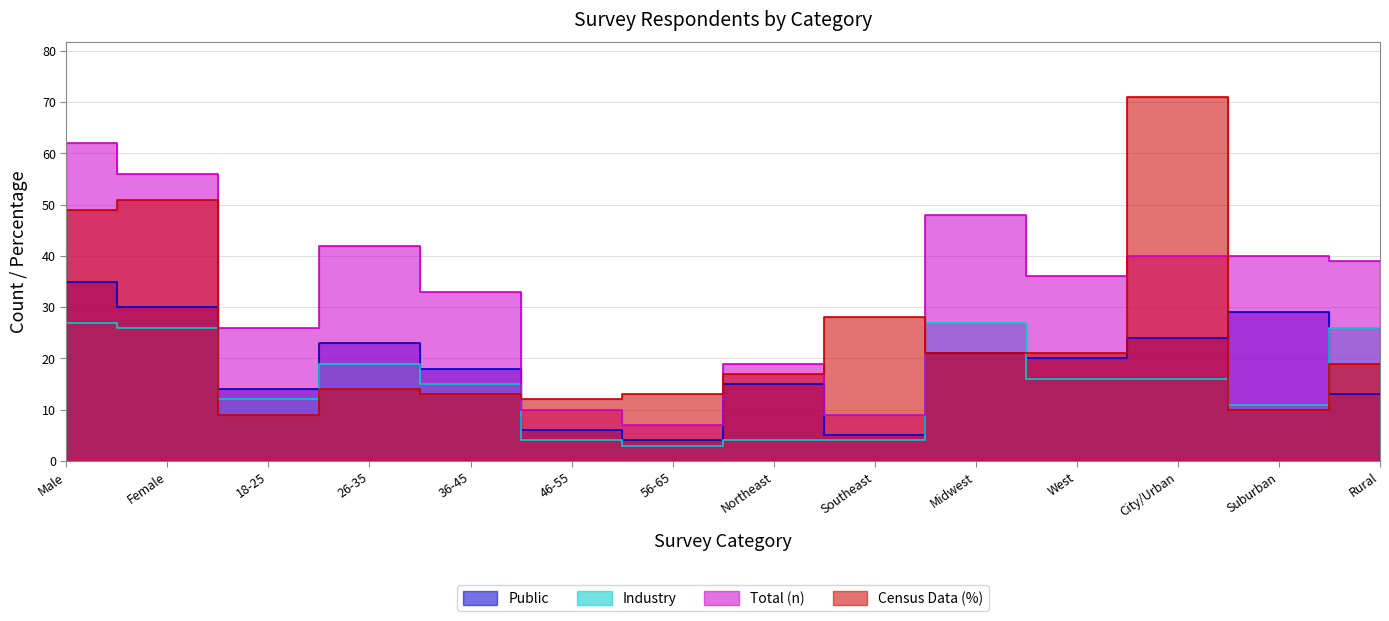

The Public series shows 23 at 26-35. True or false?

True